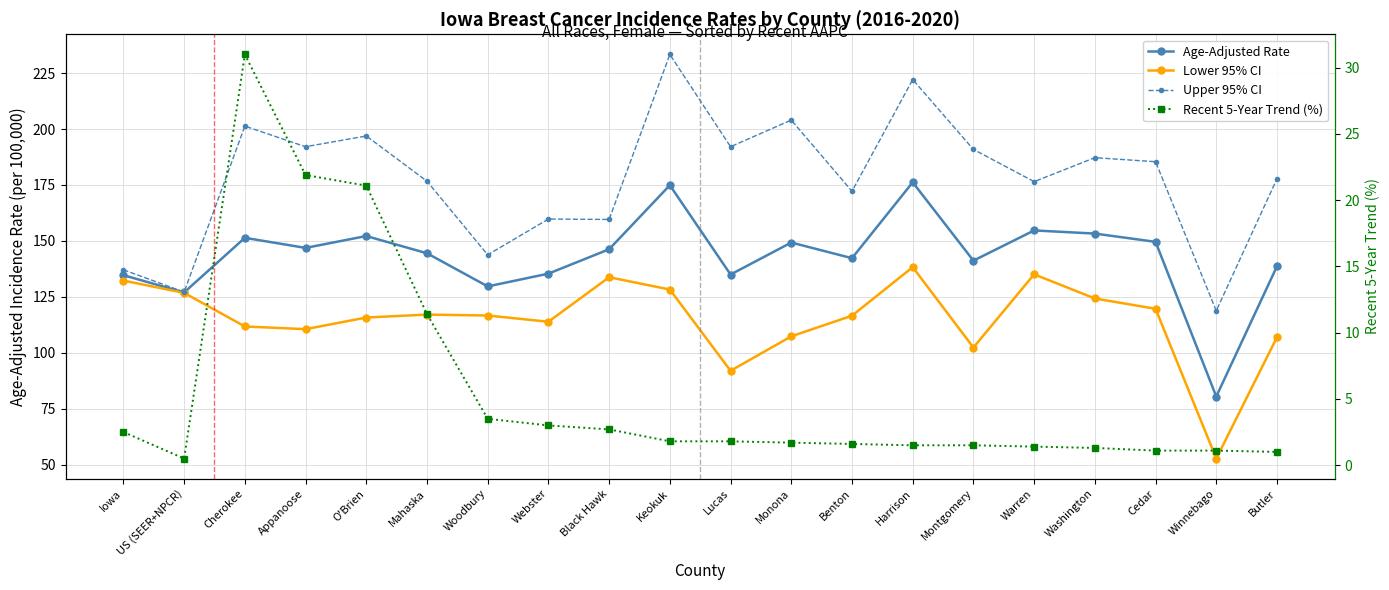

What is the label of the 16th point from the left?

Warren